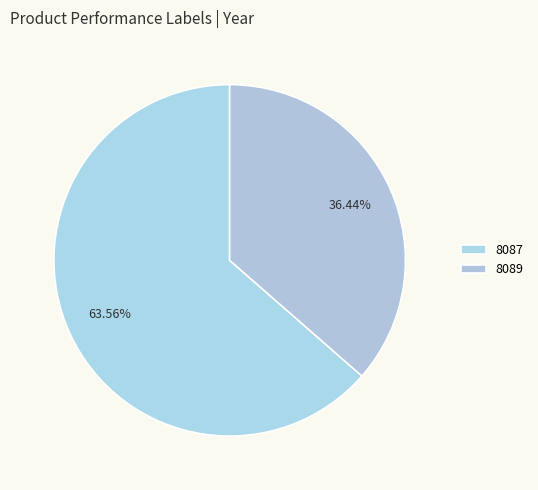

Which slice is the smallest?

8089